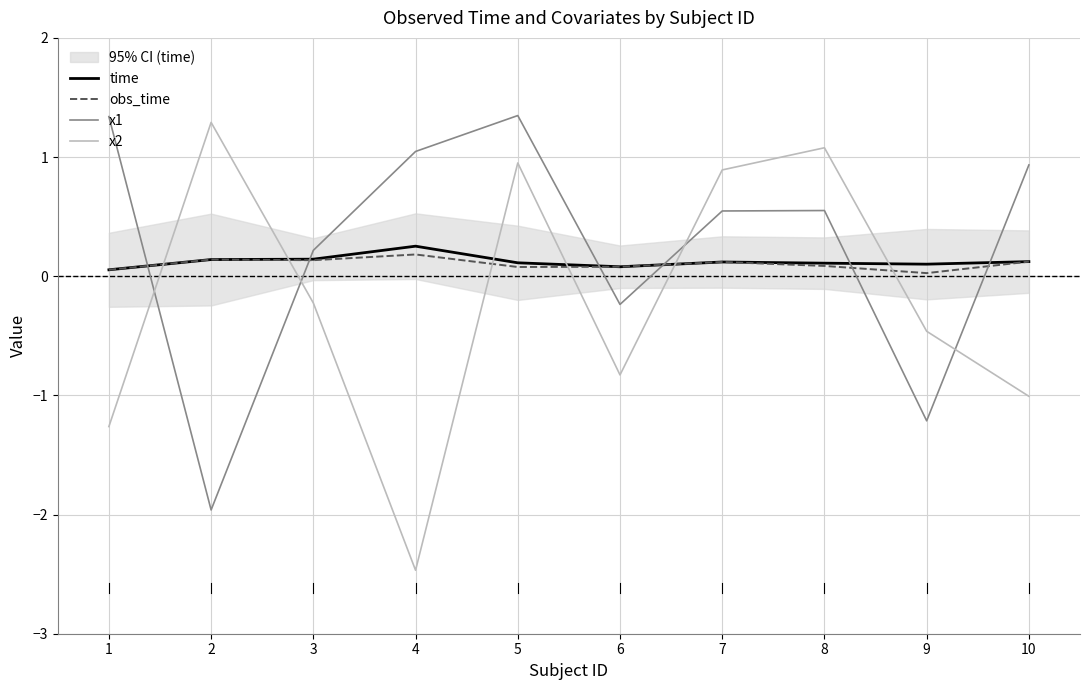

What is the difference between the maximum and minimum values in the x2 series?

3.8